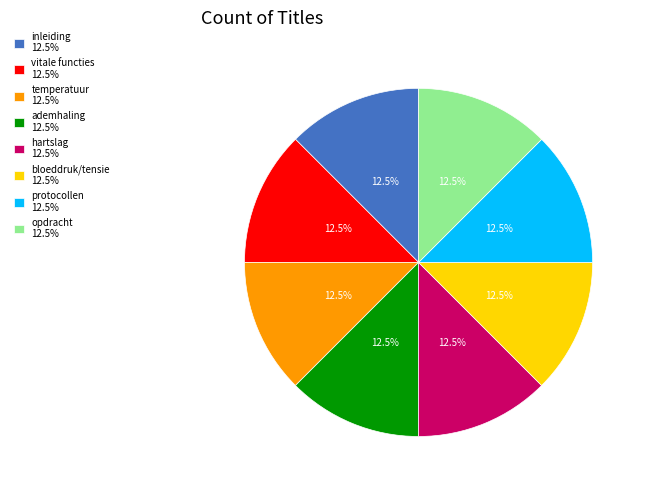

How much of the chart is everything except ademhaling 12.5%?

87.5%